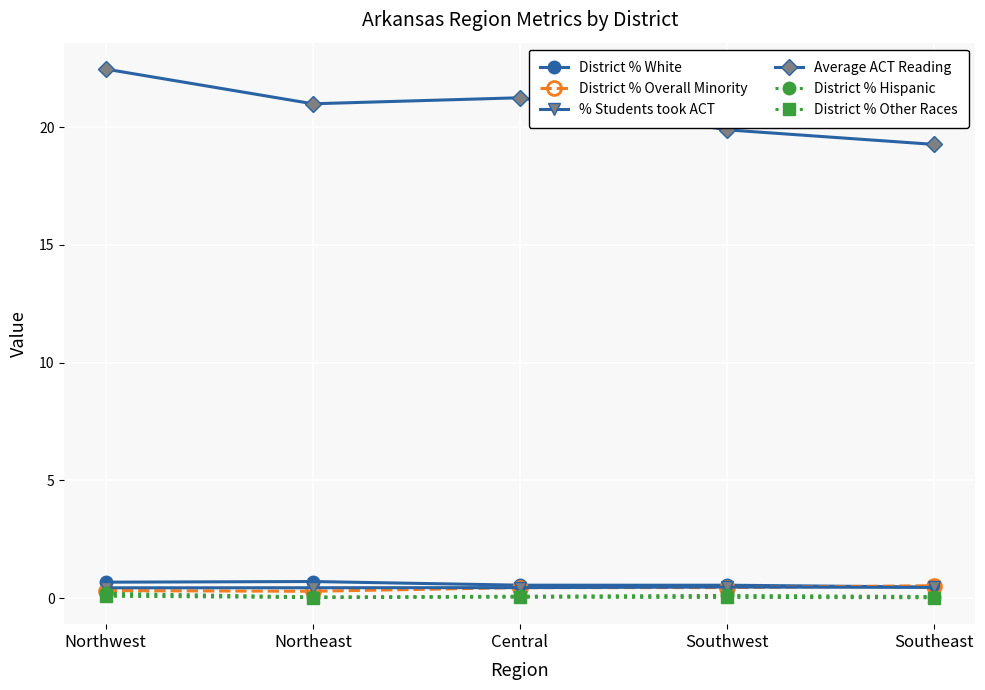

True or false: Average ACT Reading and District % Overall Minority intersect in this chart.

False